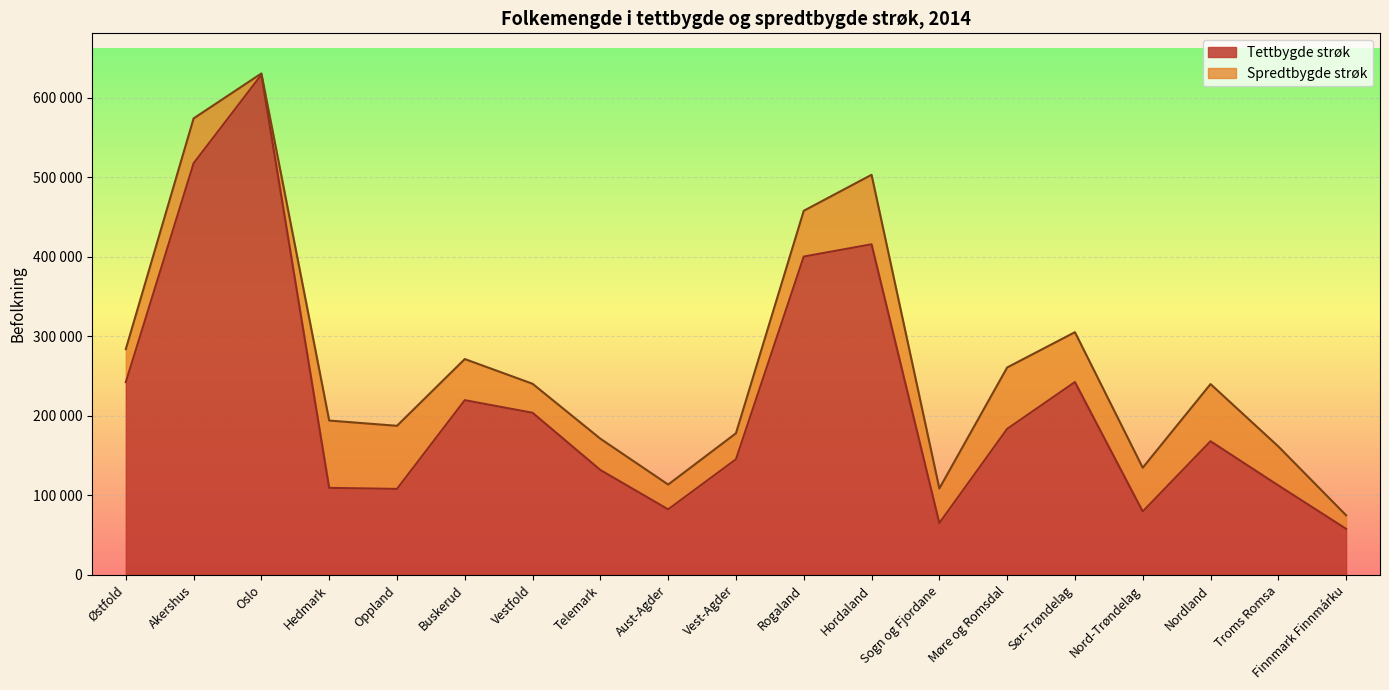

What is the smallest value displayed?

57845